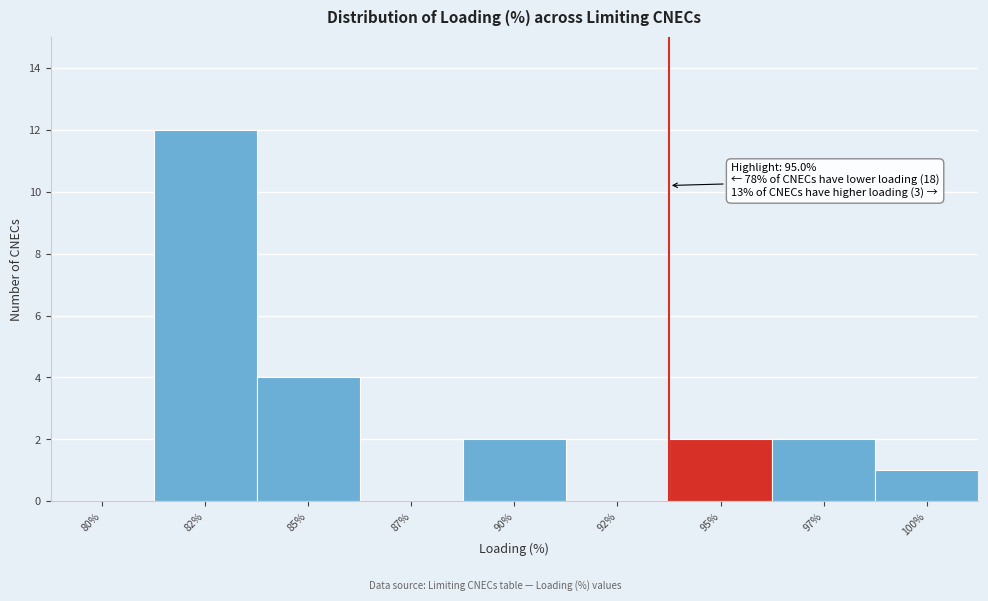

Reading left to right, list all the values displayed in this chart.

80%=0	82%=12	85%=4	87%=0	90%=2	92%=0	95%=2	97%=2	100%=1